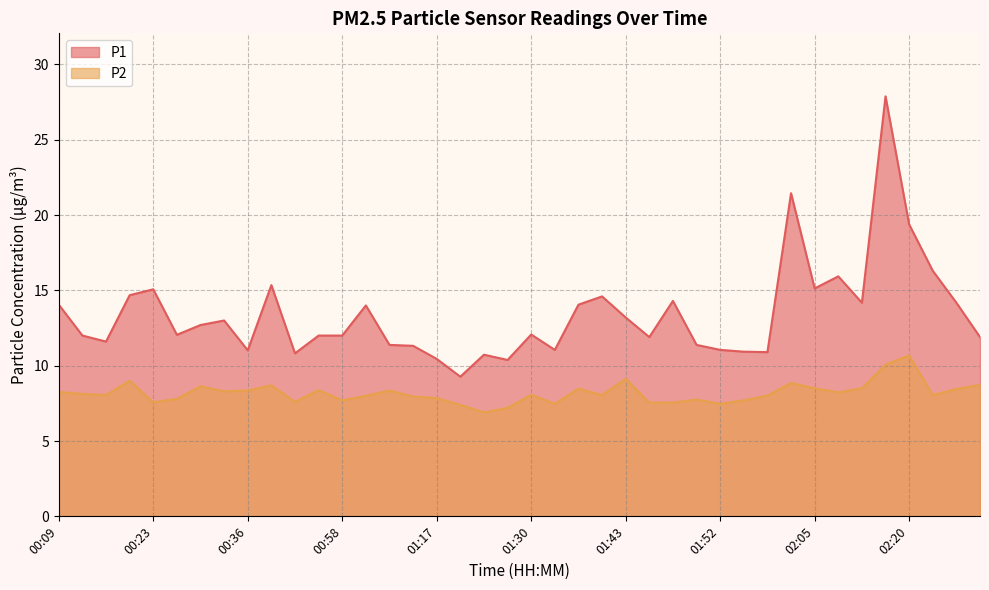

At 02:15, list the series in order from smallest to largest.

P2, P1